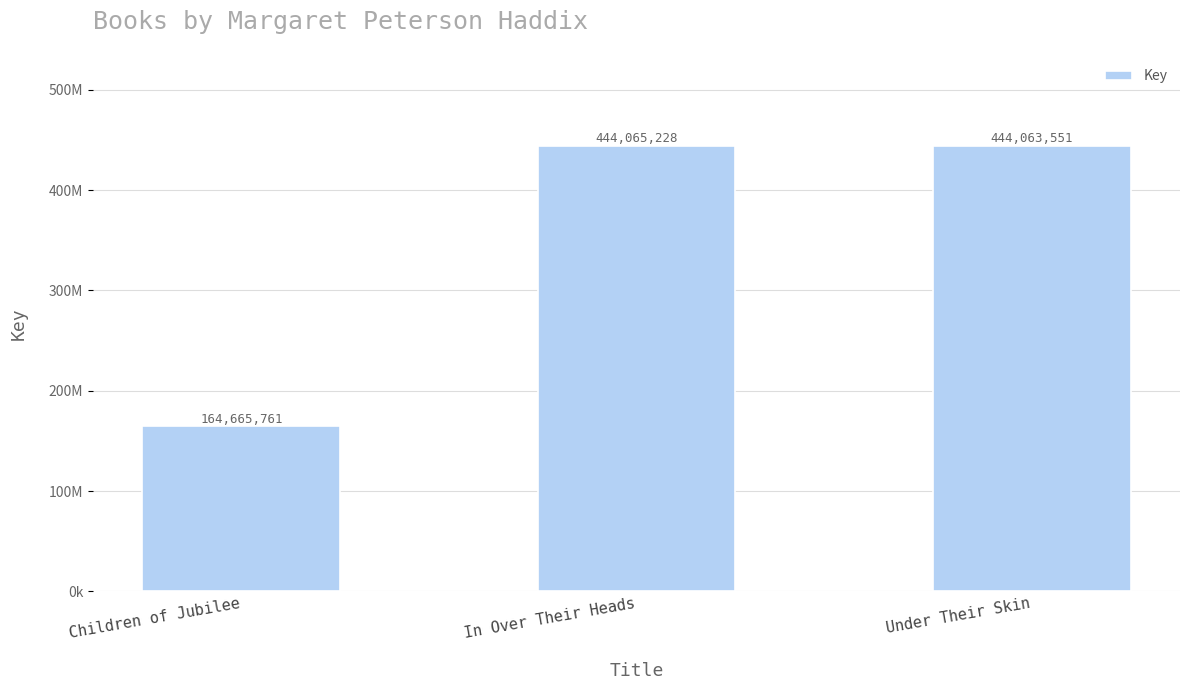

Does the chart contain any negative values?

No